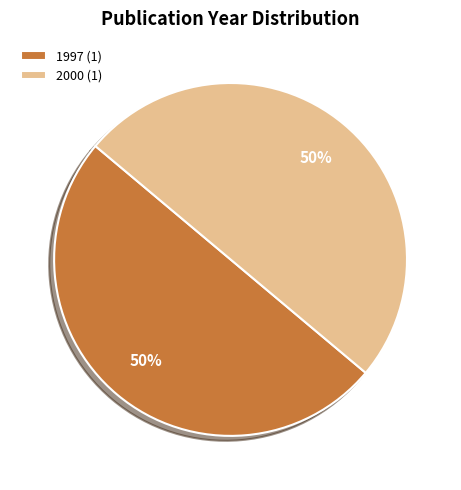

Approximately how many times larger is the value at 2000 (1) compared to 1997 (1)?

1.0